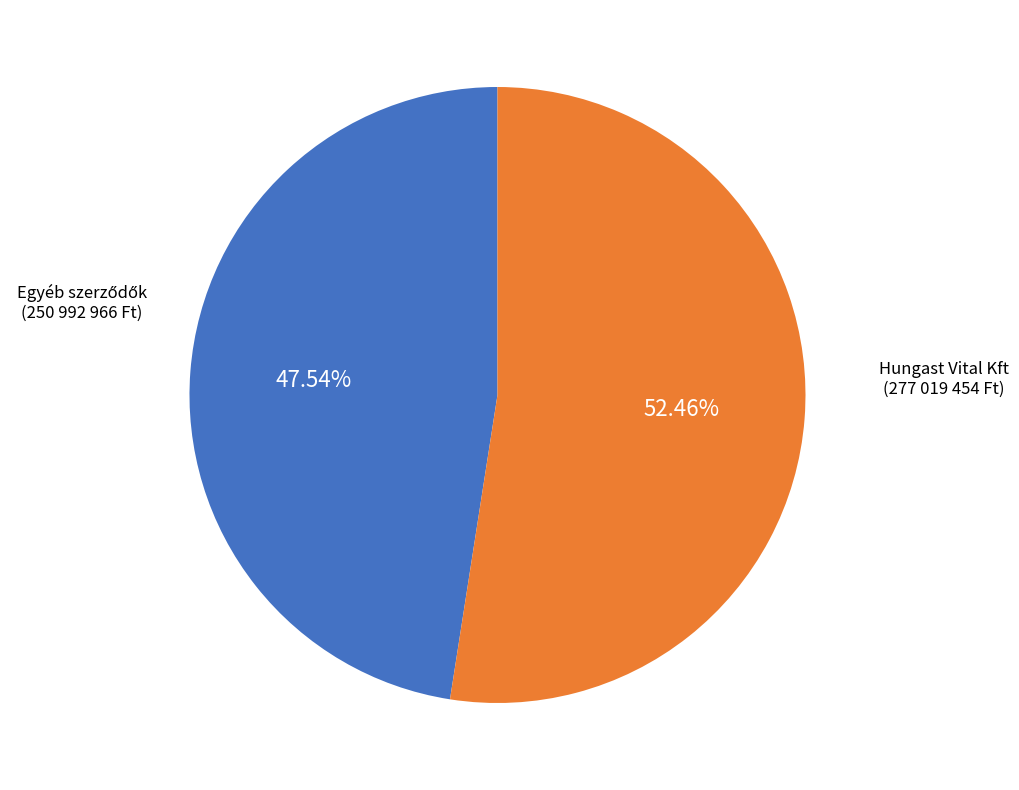

Count the number of slices in the pie.

2